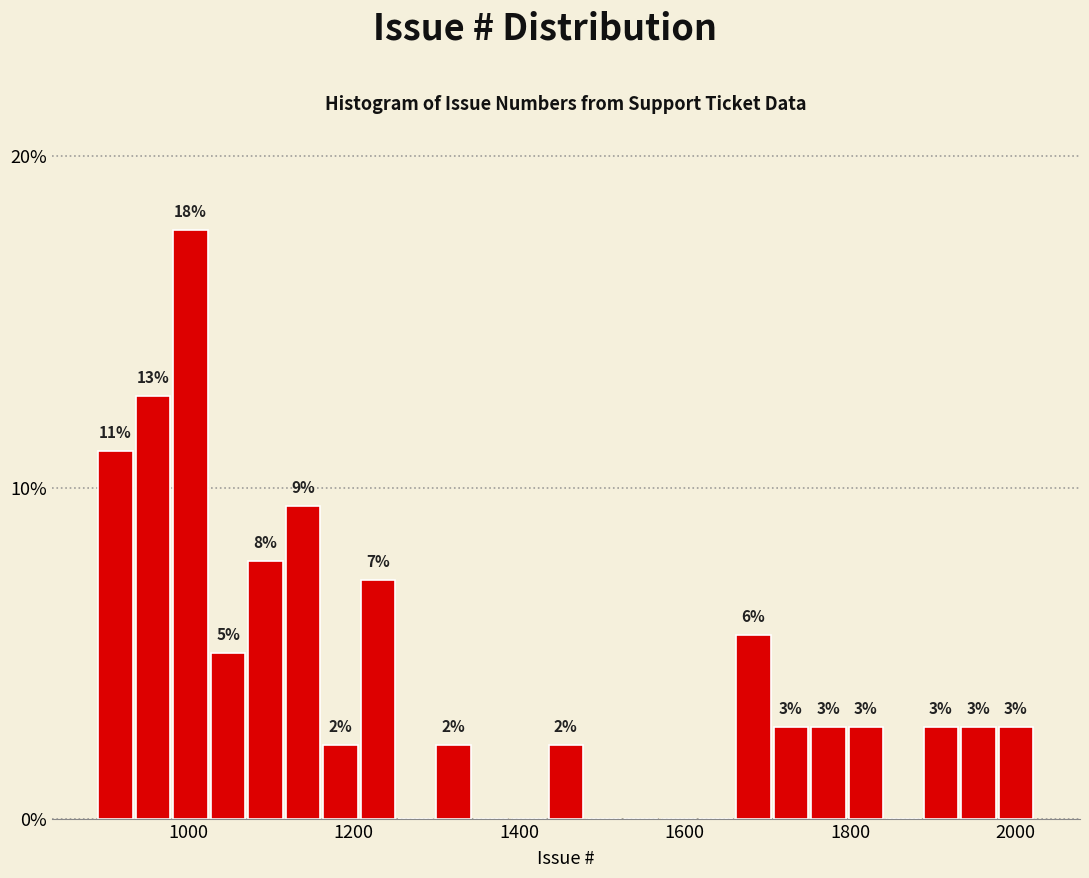

Around what value on the x-axis is the tallest bar? Give the approximate position of its centre, as read against the axis.

1000